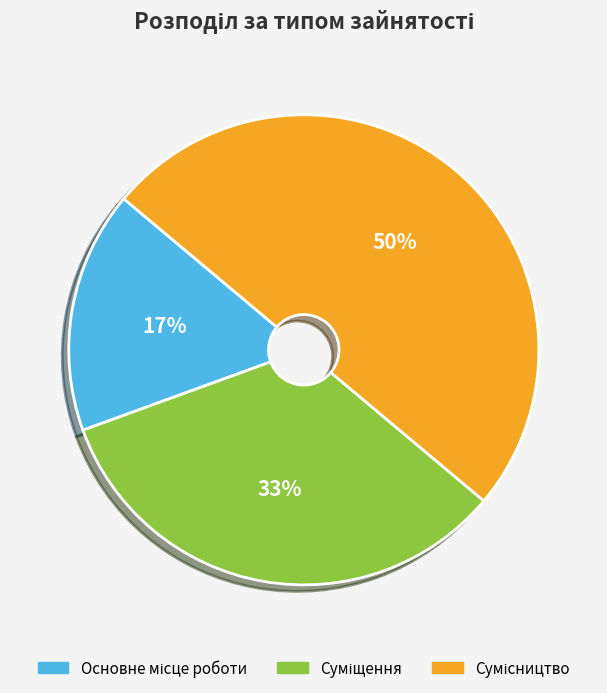

To the nearest percent, what is the difference between the largest and smallest slice percentages?

33%